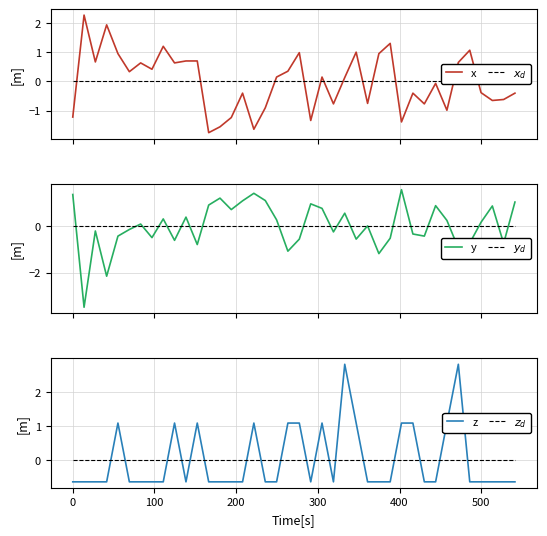

How many distinct data groups are displayed?

6